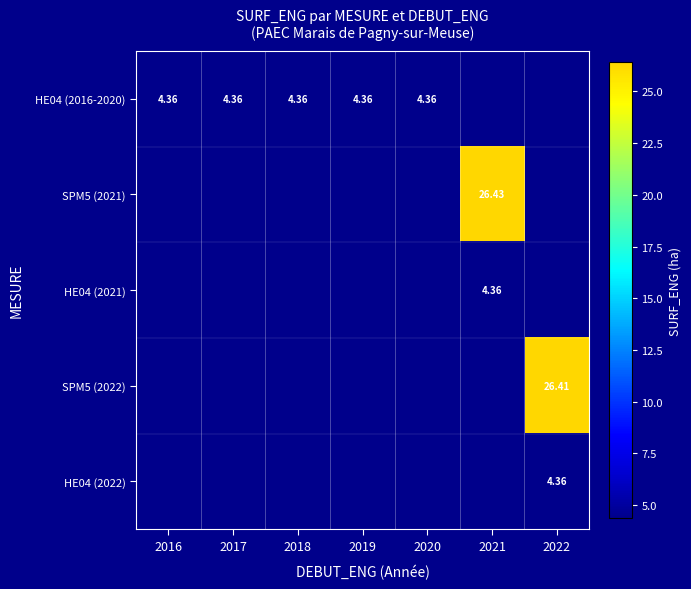

At how many categories does at least one series exceed 6?

2